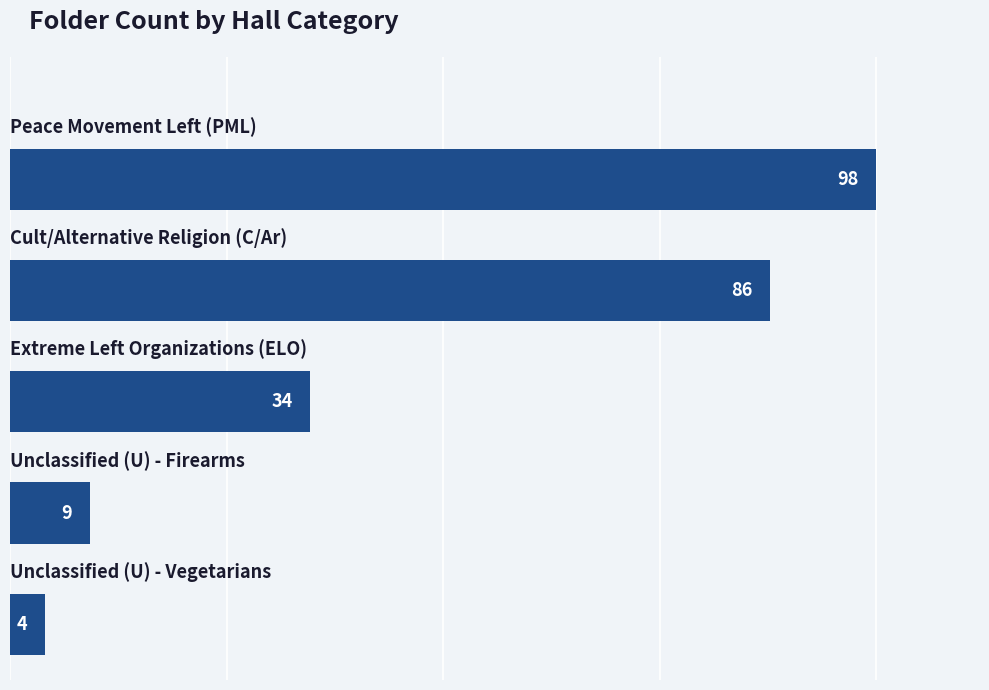

What is the smallest value displayed?

4